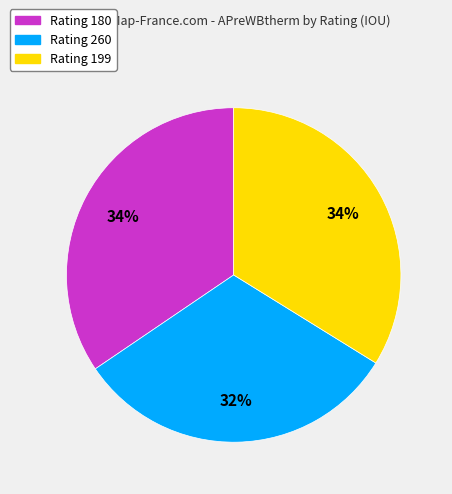

What percentage is the Rating 180 slice, to the nearest percent?

34%